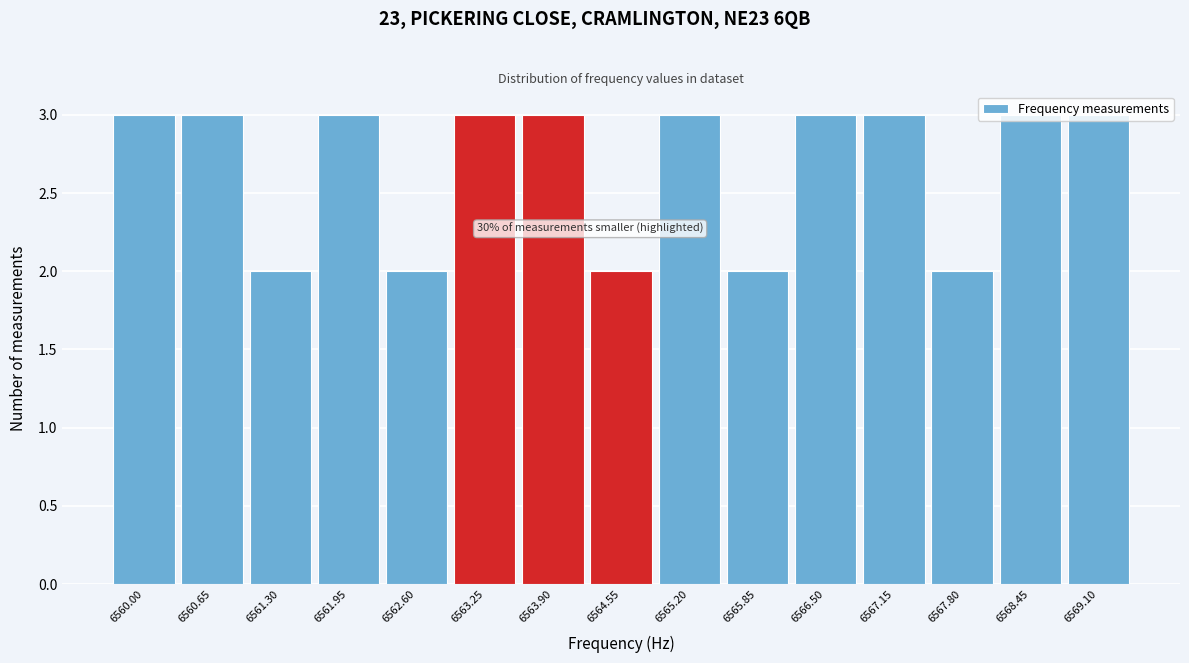

Between 6563.90 and 6565.85, which is larger?

6563.90